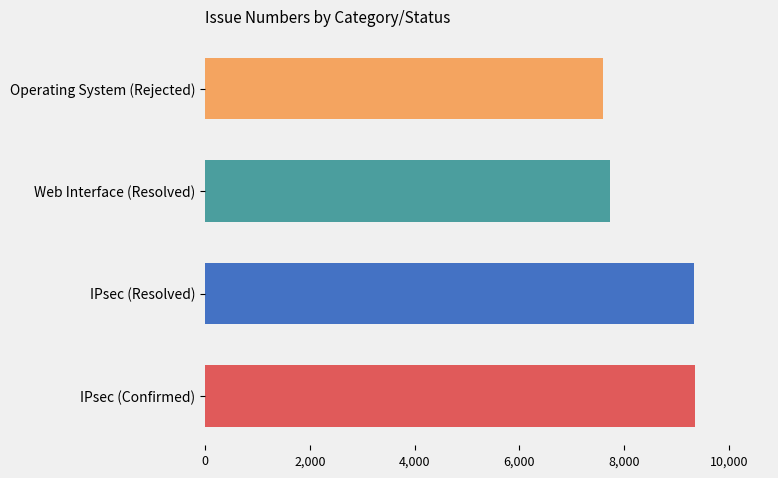

What is the sum of all values?

34001